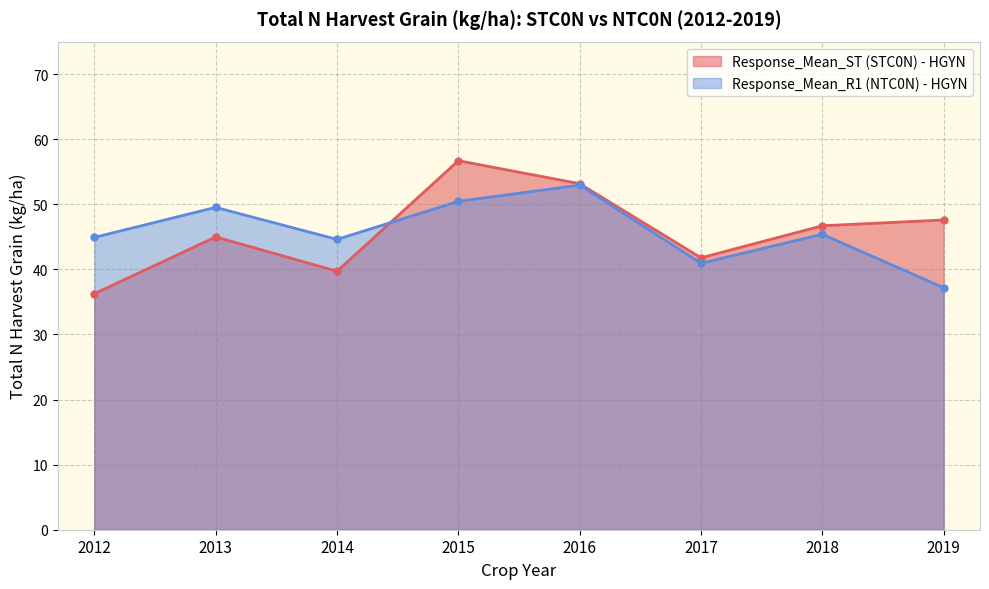

True or false: Response_Mean_R1 (NTC0N) - HGYN has more than 2 points higher than both neighbors.

True